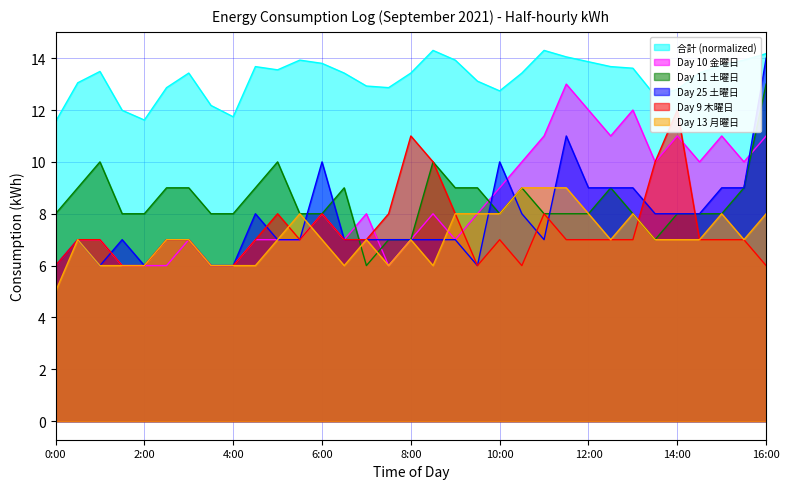

In Day 11 (土曜日), how many points are higher than both neighbors (excluding endpoints)?

6